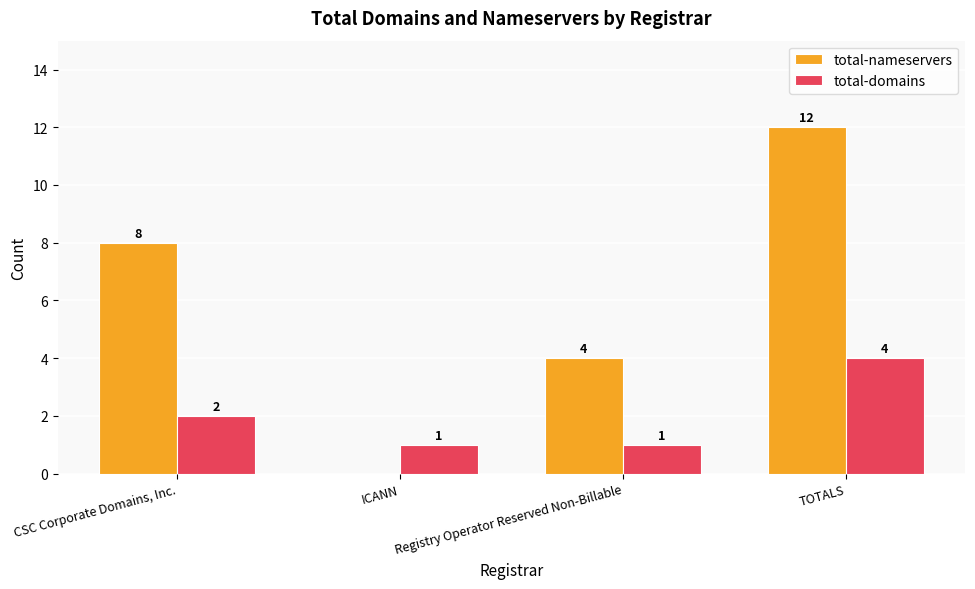

What is the sum of the total-domains values at ICANN and TOTALS?

5